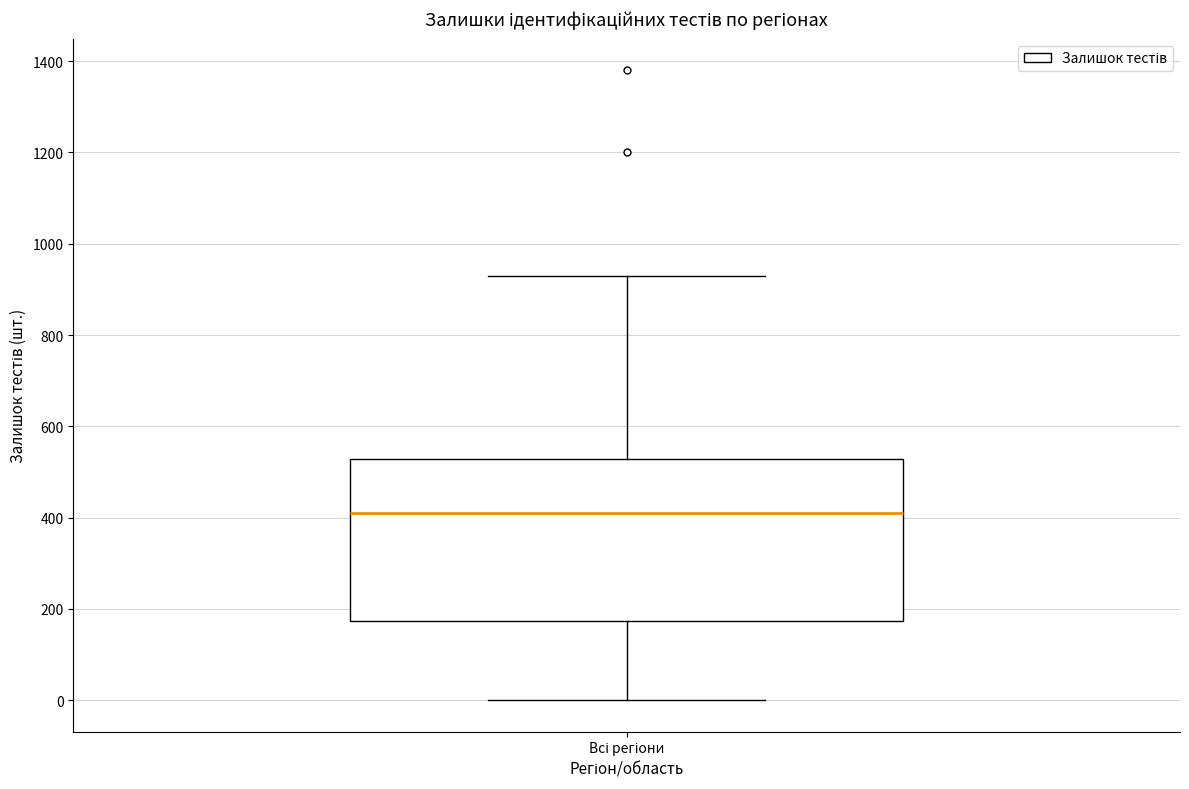

Read this box plot against the y-axis: the position of the median line, the range covered by the box, and the ends of both whiskers. The values are not printed on the chart, so give them approximately, as read against the axis.

median 420, box 180 to 520, whiskers 0 to 940